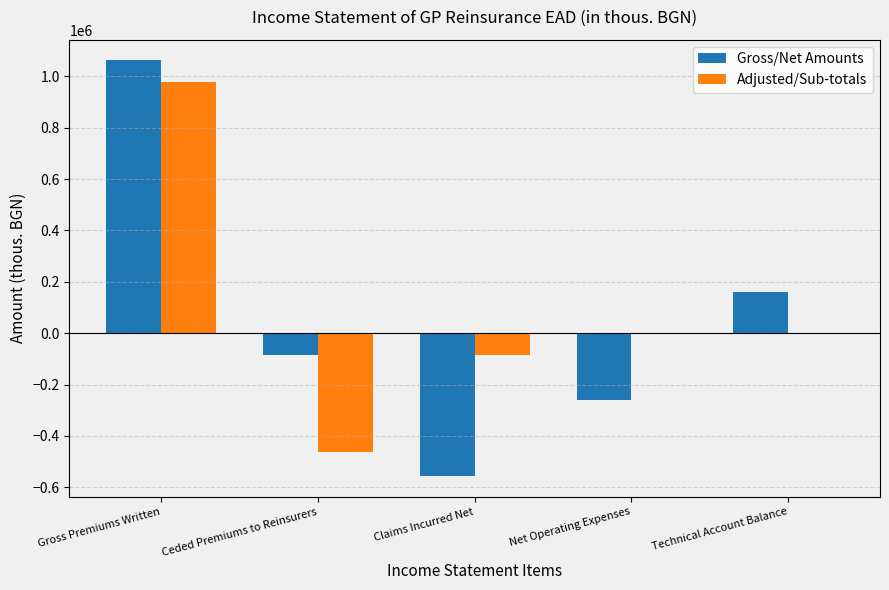

What is the sum of all Adjusted/Sub-totals values?

428015.5